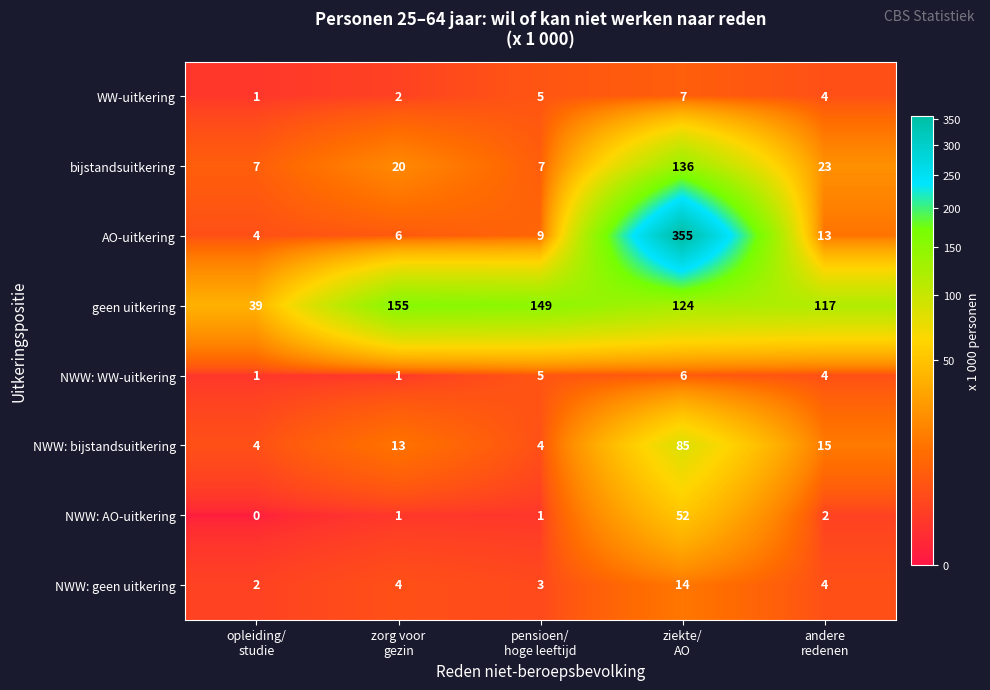

At how many categories does at least one series exceed 146?

3